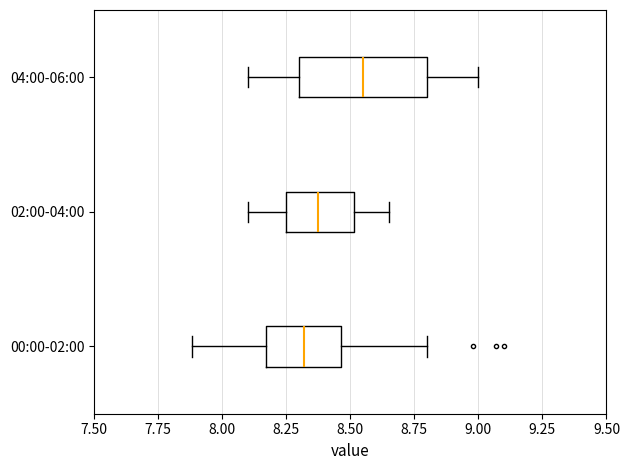

Reading bottom to top, transcribe this box plot: for each box, give where its median line is, the range the box spans, and where its two whiskers end, as read against the x-axis. The values are not printed on the chart, so give them approximately, as read against the axis.

00:00-02:00: median 8.30, box 8.15 to 8.45, whiskers 7.90 to 8.80
02:00-04:00: median 8.40, box 8.25 to 8.50, whiskers 8.10 to 8.65
04:00-06:00: median 8.55, box 8.30 to 8.80, whiskers 8.10 to 9.00